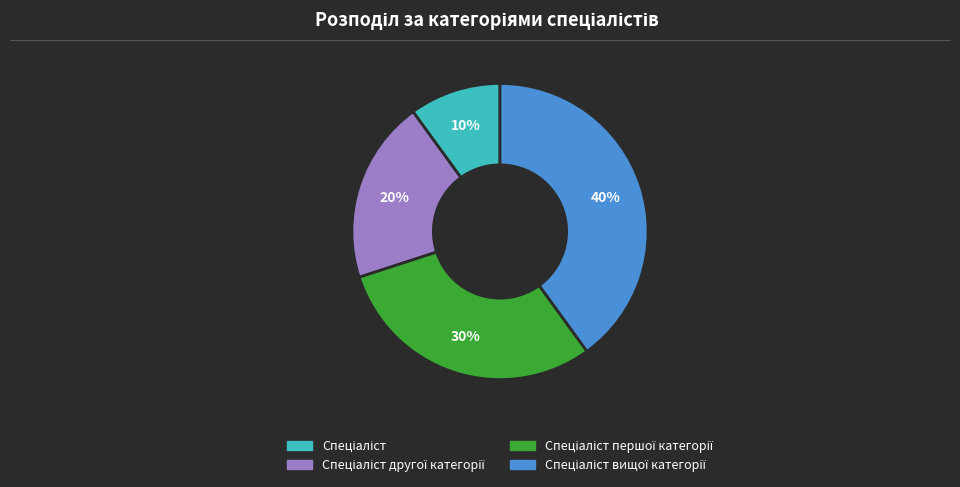

Is there a majority slice in this chart?

No